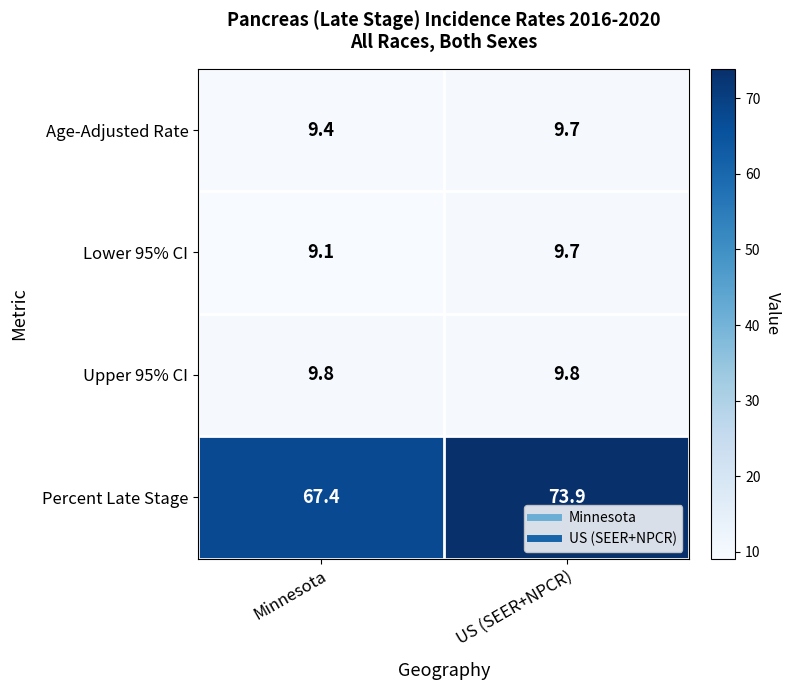

Reading right to left, what are all the values shown in this chart?

Age-Adjusted Rate: US (SEER+NPCR)=9.7	Minnesota=9.4
Lower 95% CI: US (SEER+NPCR)=9.7	Minnesota=9.1
Upper 95% CI: US (SEER+NPCR)=9.8	Minnesota=9.8
Percent Late Stage: US (SEER+NPCR)=73.9	Minnesota=67.4